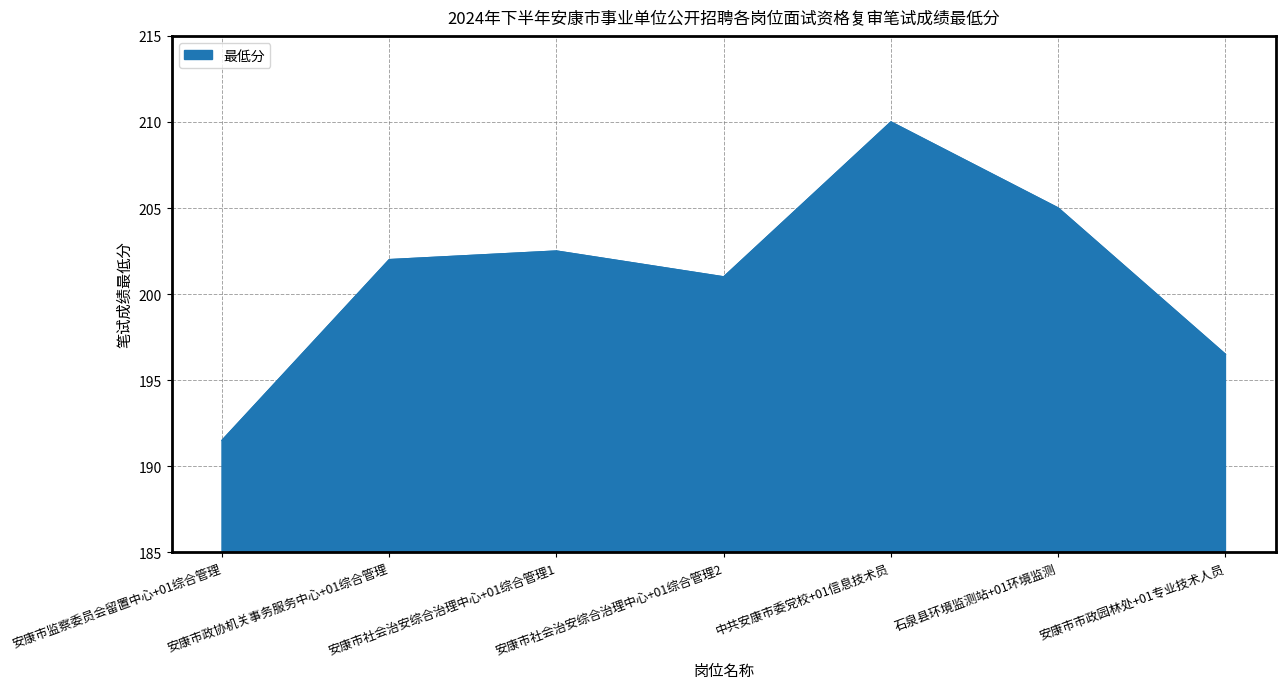

List the labels in order of value, largest first.

中共安康市委党校+01信息技术员, 石泉县环境监测站+01环境监测, 安康市社会治安综合治理中心+01综合管理1, 安康市政协机关事务服务中心+01综合管理, 安康市社会治安综合治理中心+01综合管理2, 安康市市政园林处+01专业技术人员, 安康市监察委员会留置中心+01综合管理